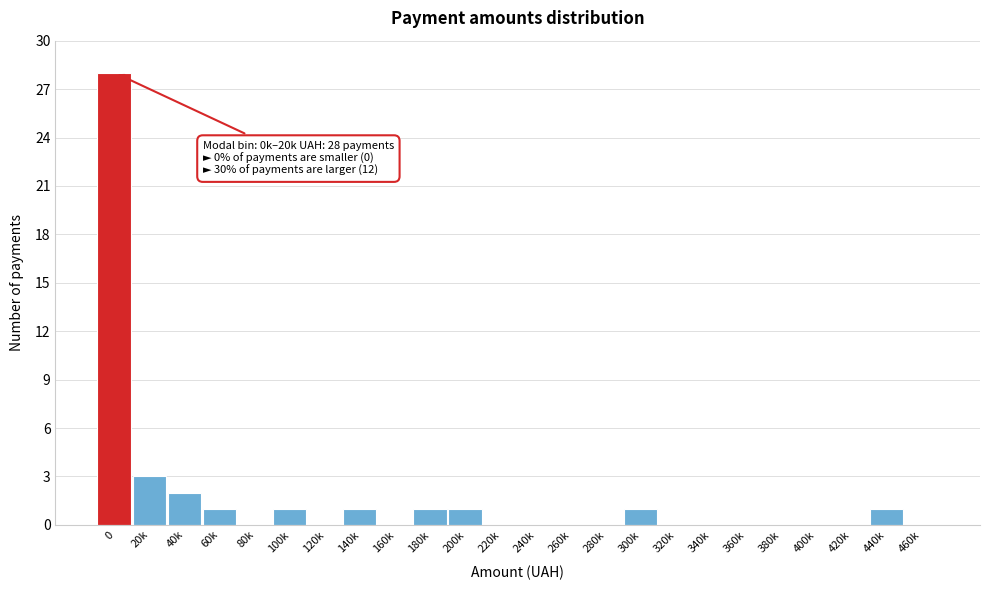

Reading right to left, extract all data points from this chart.

460k=0	440k=1	420k=0	400k=0	380k=0	360k=0	340k=0	320k=0	300k=1	280k=0	260k=0	240k=0	220k=0	200k=1	180k=1	160k=0	140k=1	120k=0	100k=1	80k=0	60k=1	40k=2	20k=3	0=28